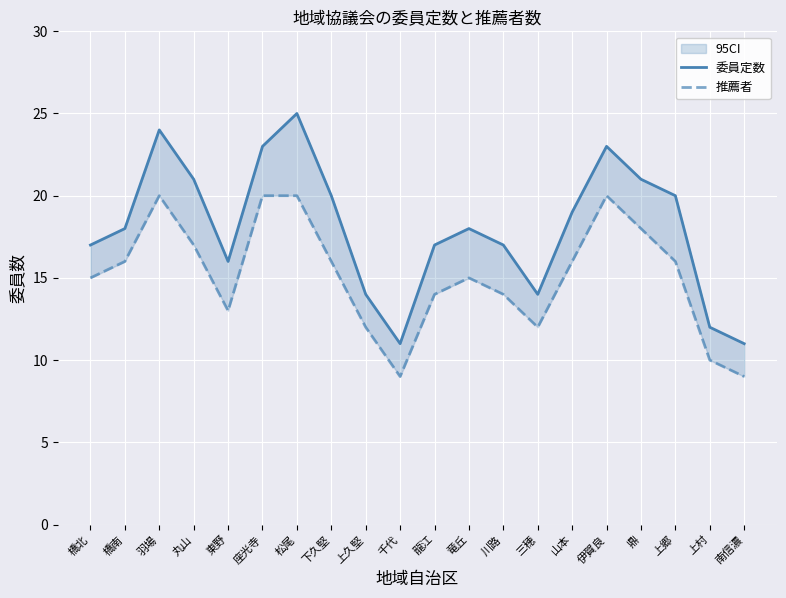

What position from the left is 南信濃?

20